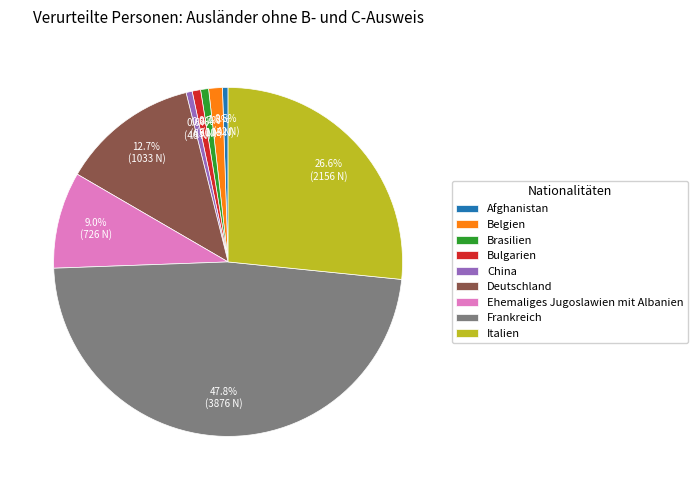

The China slice represents 11% of the pie. True or false?

False